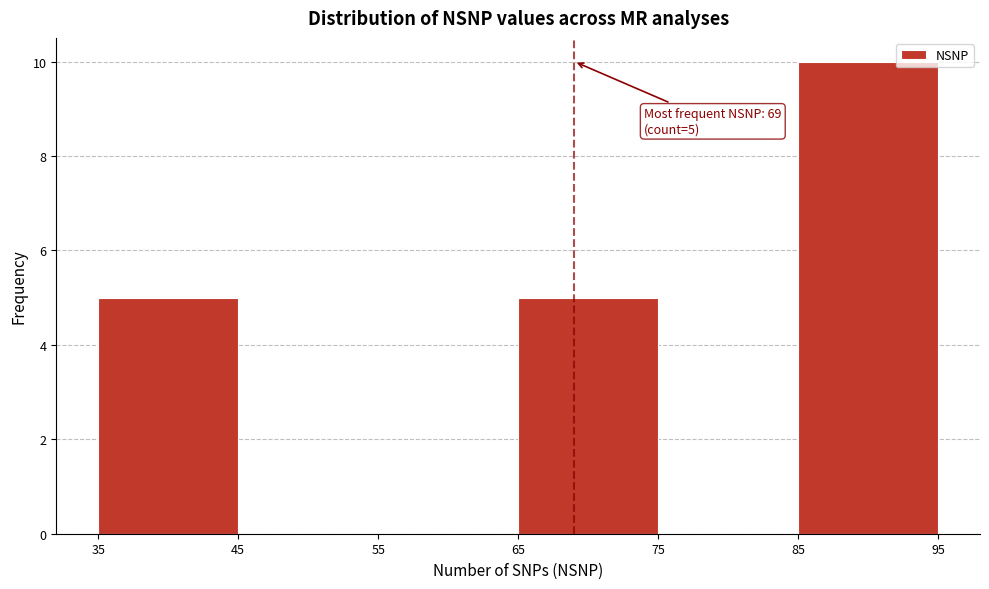

Over which range of the x-axis is the bar tallest?

85 to 95